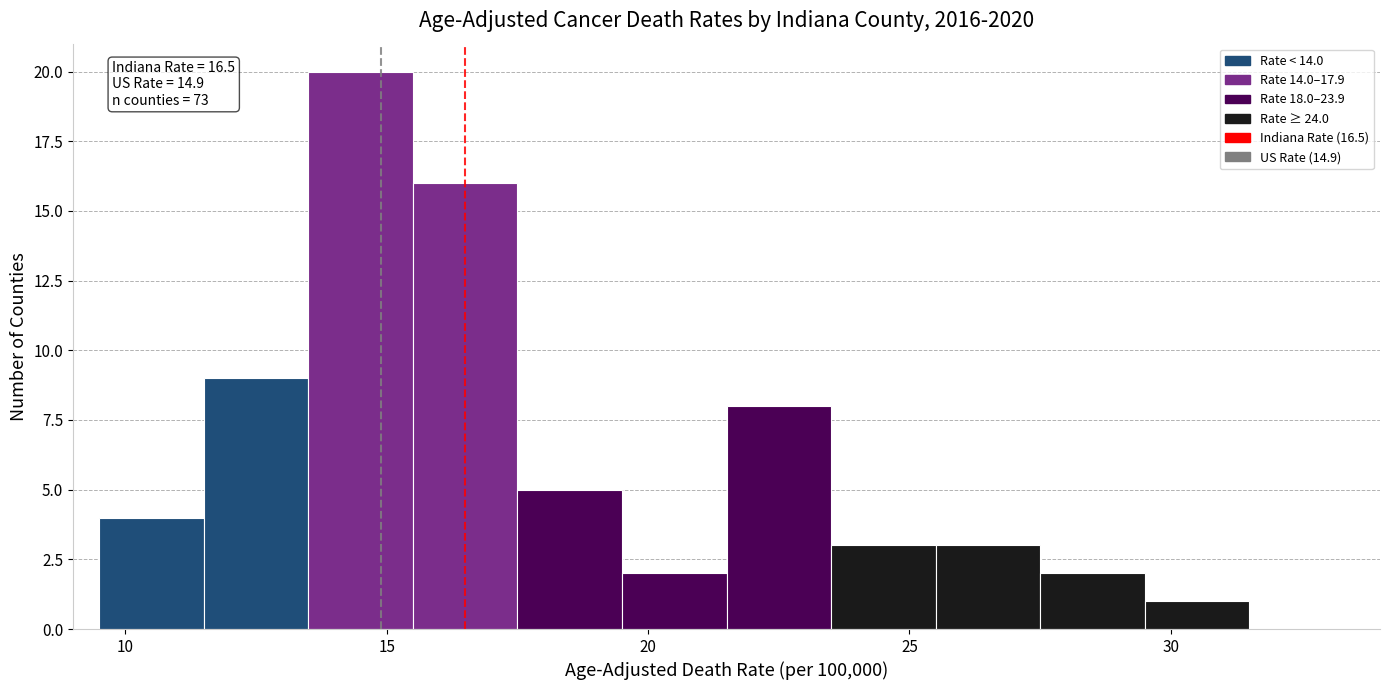

Which range on the x-axis has the tallest bar?

13.5 to 15.5